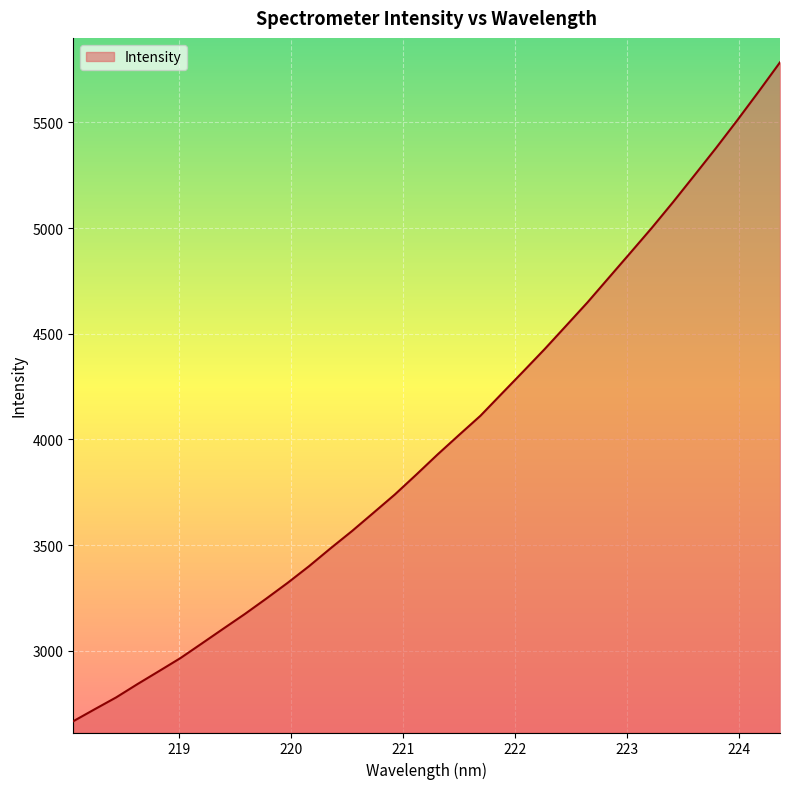

What is the difference between the maximum and minimum values?

3117.6